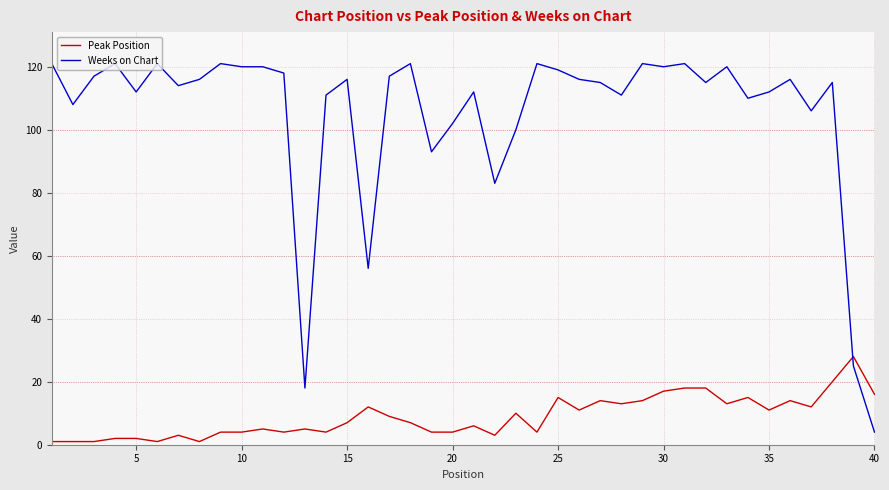

Which series has the widest spread of values?

Weeks on Chart